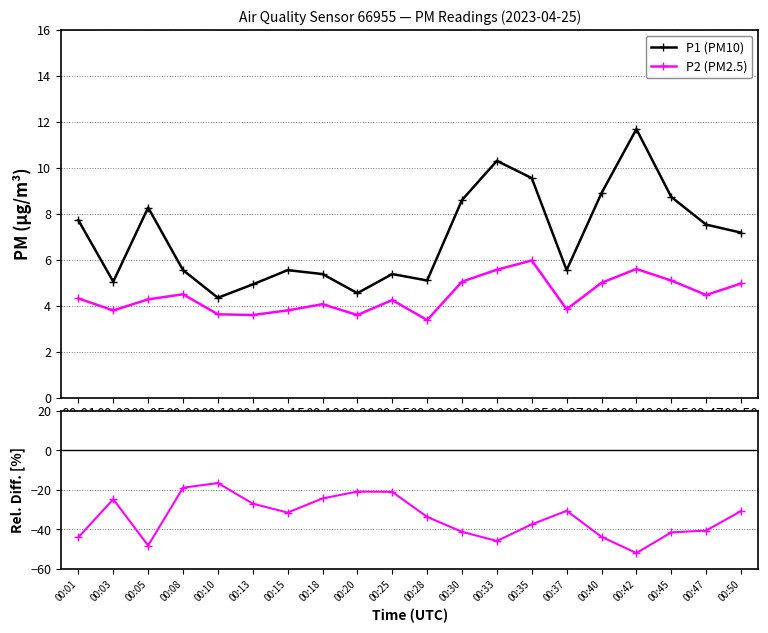

True or false: P1 (PM10) and P2 (PM2.5) cross at least once.

False